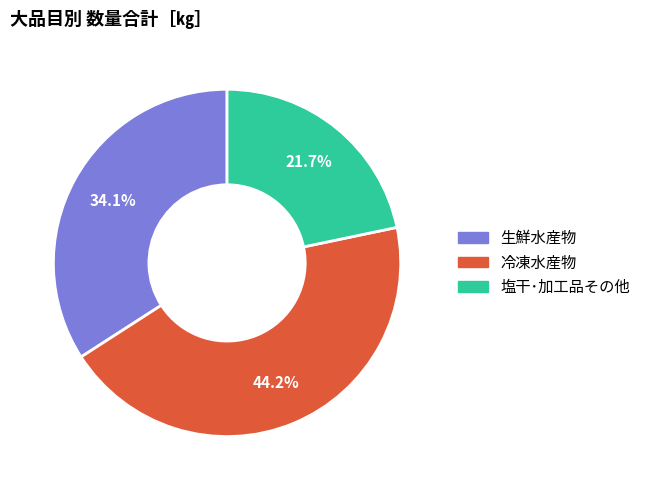

Between 塩干･加工品その他 and 冷凍水産物, which is larger?

冷凍水産物